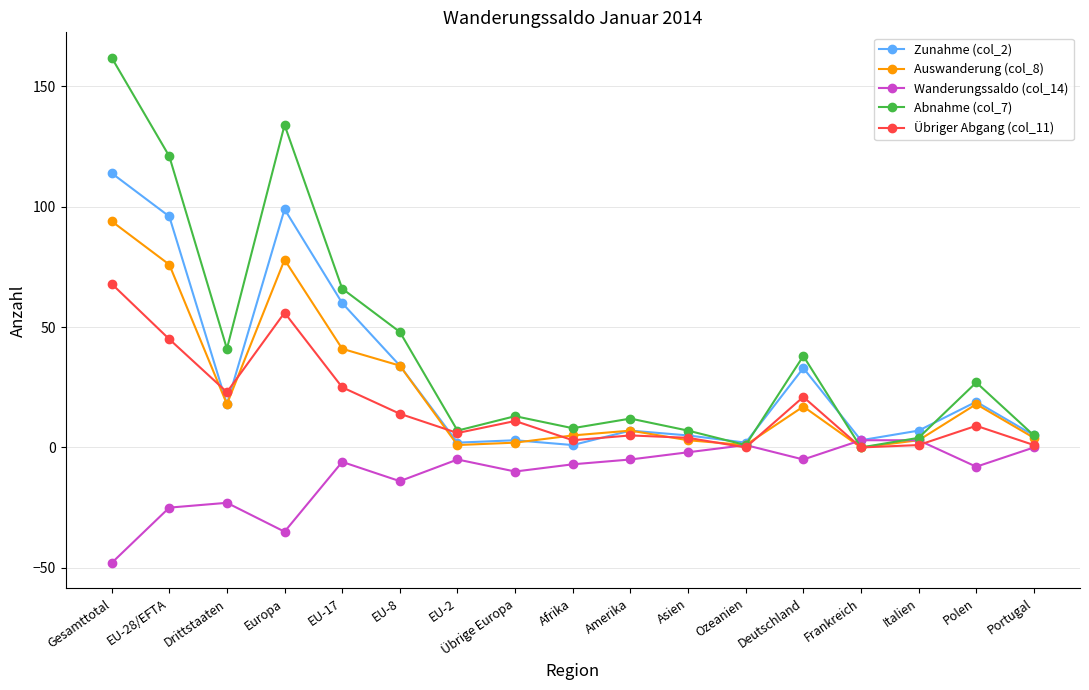

What is the label of the 12th point from the left?

Ozeanien